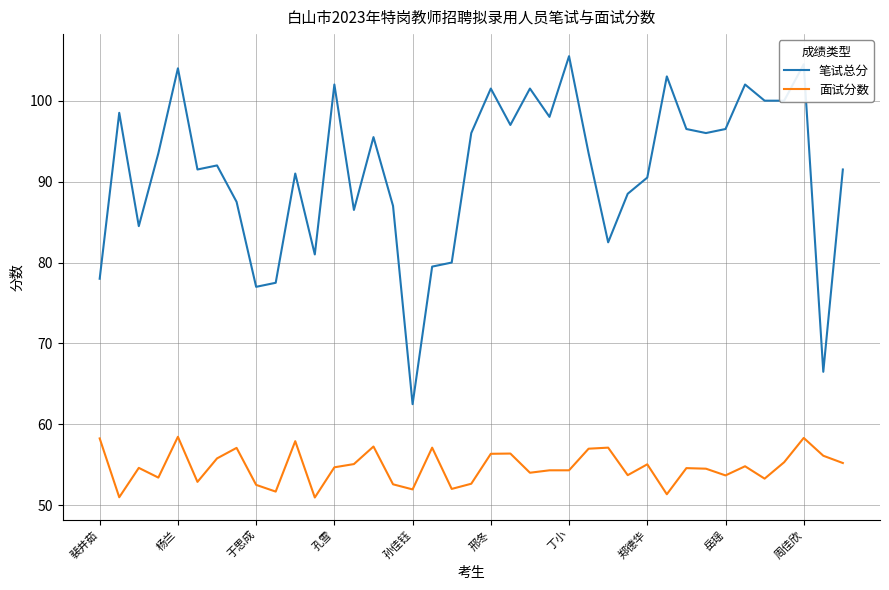

Which series has the largest total across all categories?

笔试总分